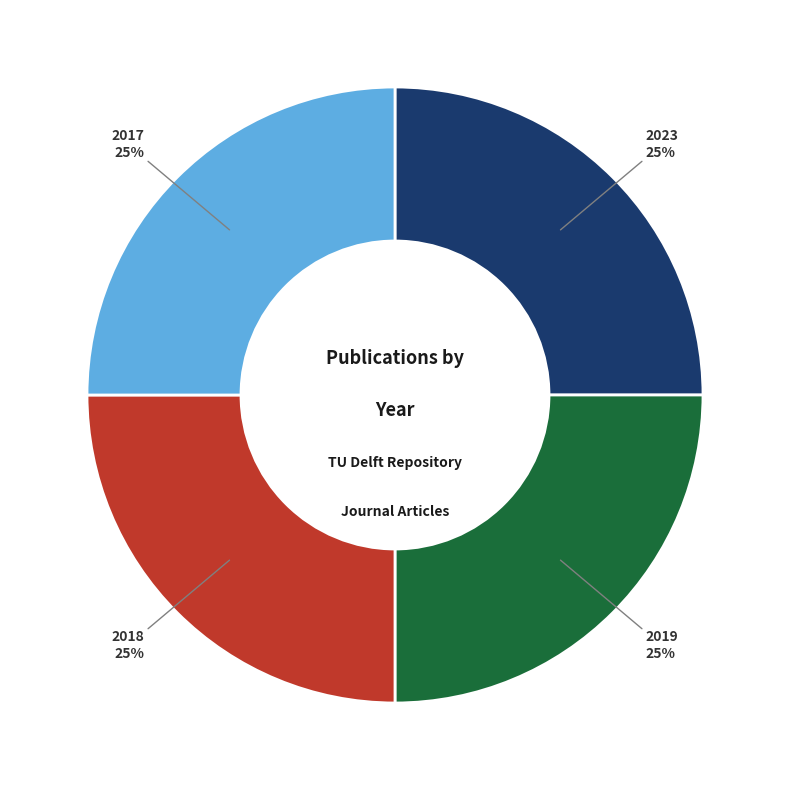

Does 2017 represent more than half of the total?

No